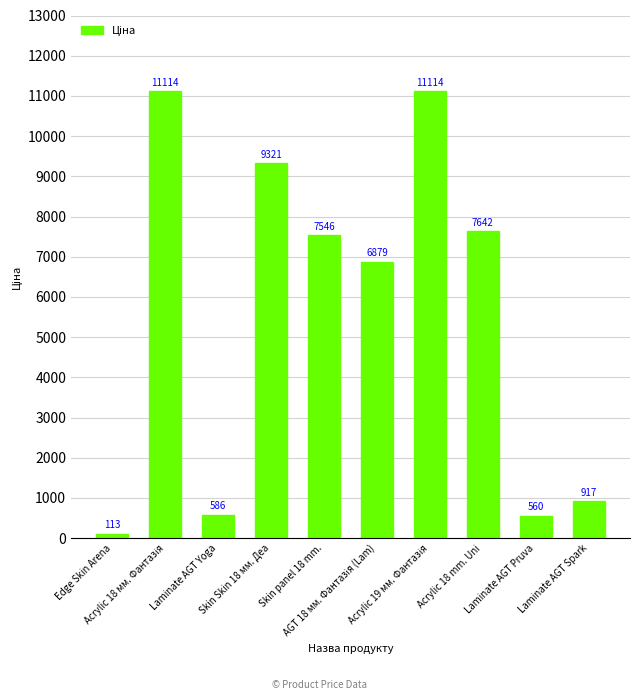

What is the minimum value shown in the chart?

113.3